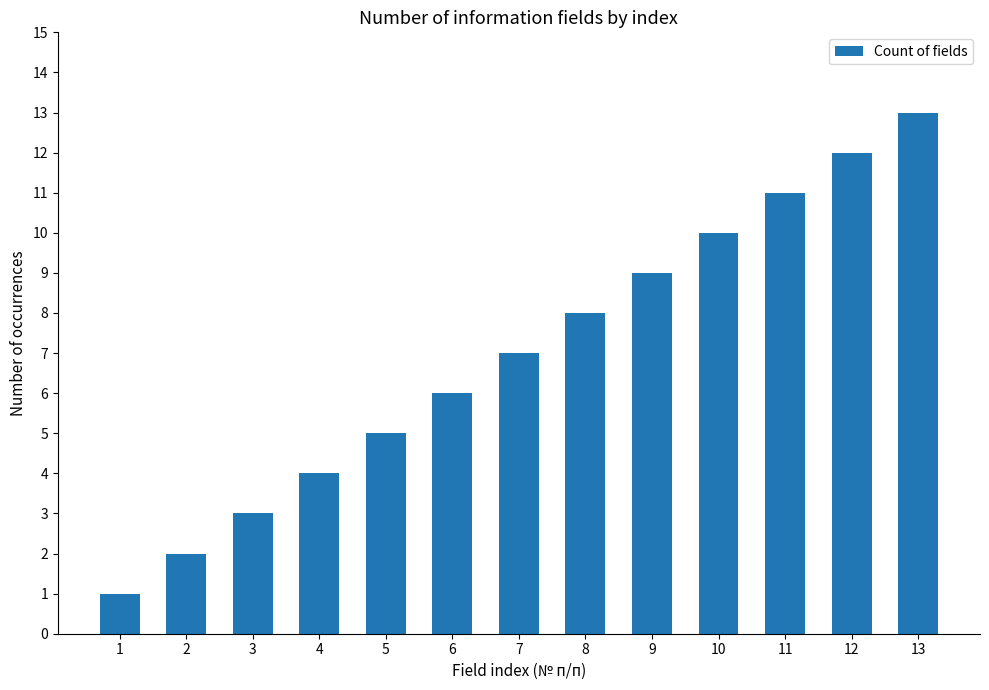

What is the average value?

7